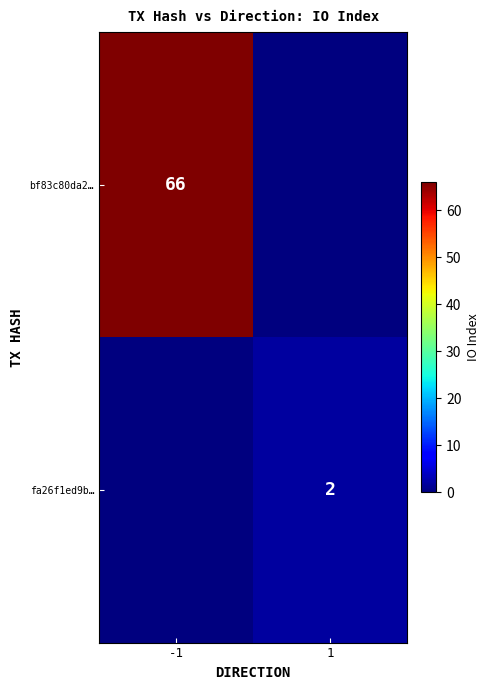

The fa26f1ed9b… series shows 3 at 1. True or false?

False